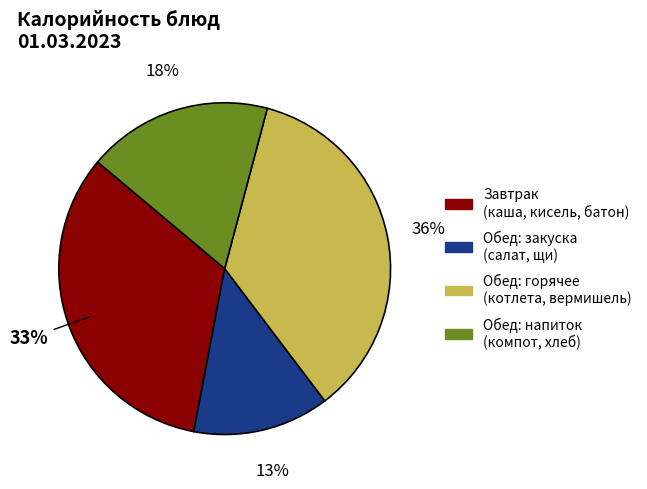

Does any single category account for the majority?

No